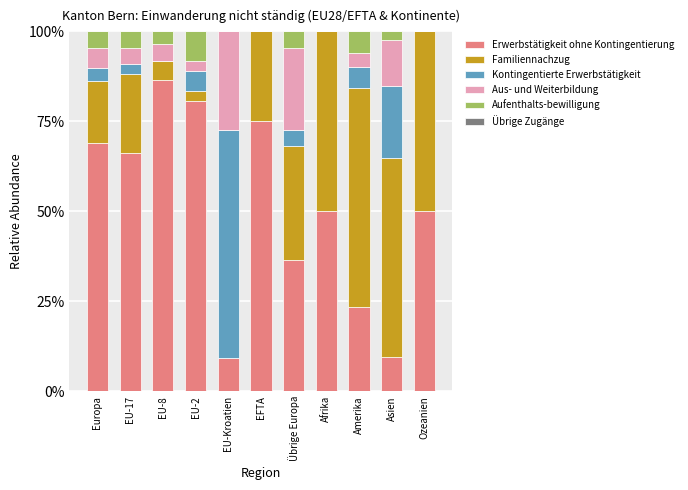

Does the chart contain stacked bars?

Yes